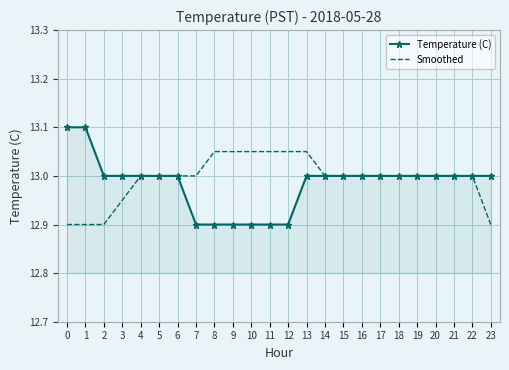

Which series changed the most between 10 and 14?

Temperature (C)